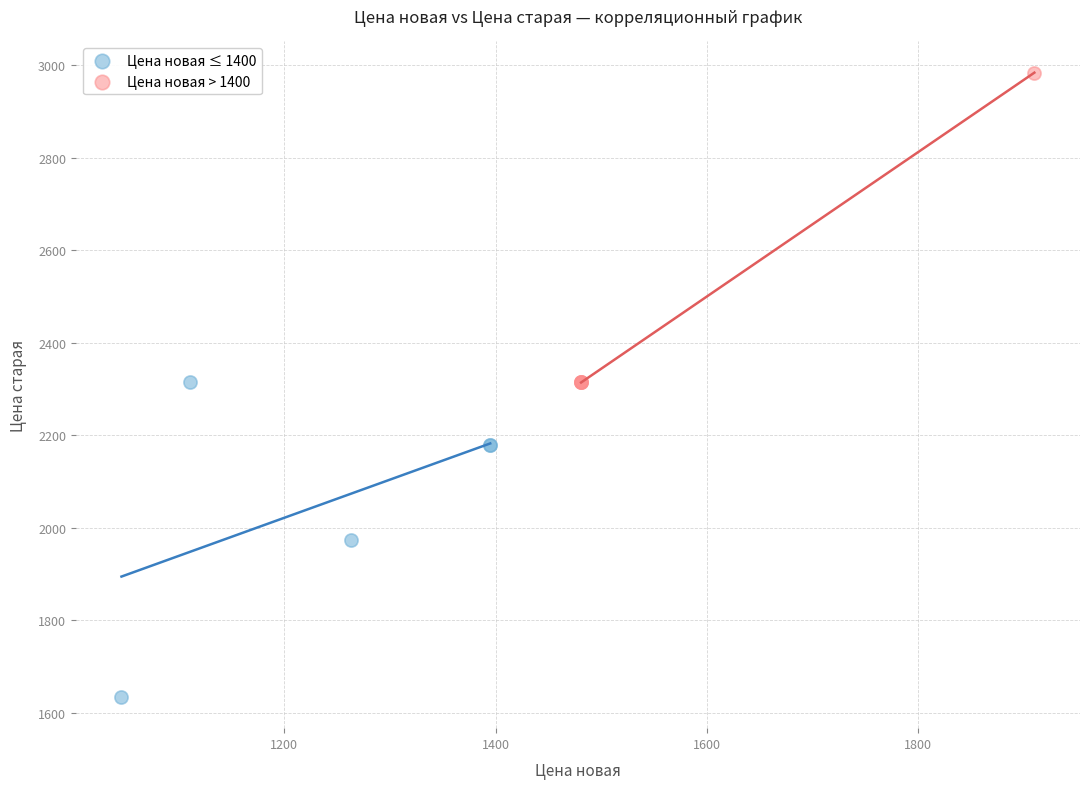

Which series reaches the maximum Y coordinate?

Цена новая > 1400